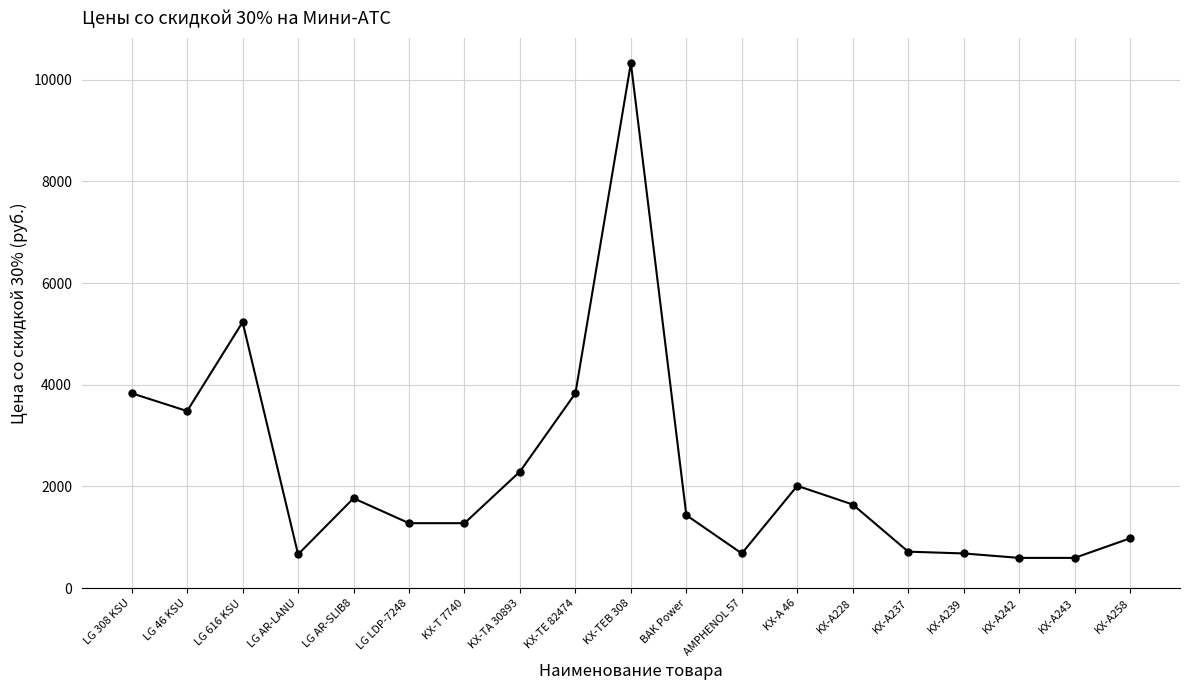

How many data points are less than 1435?

9